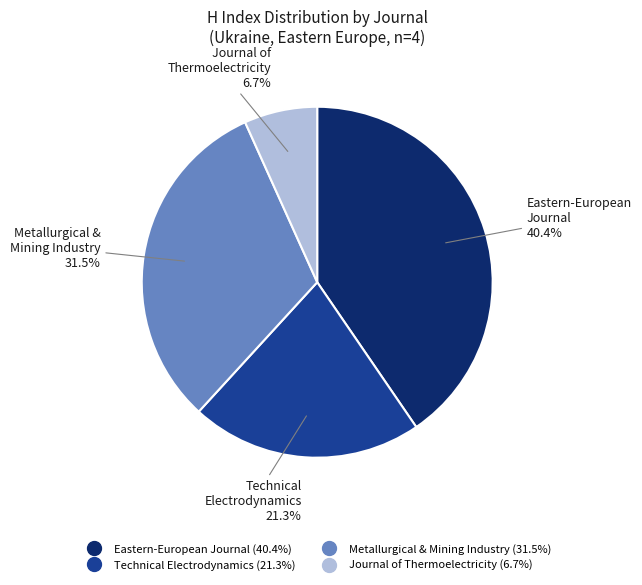

Does any single category account for the majority?

No